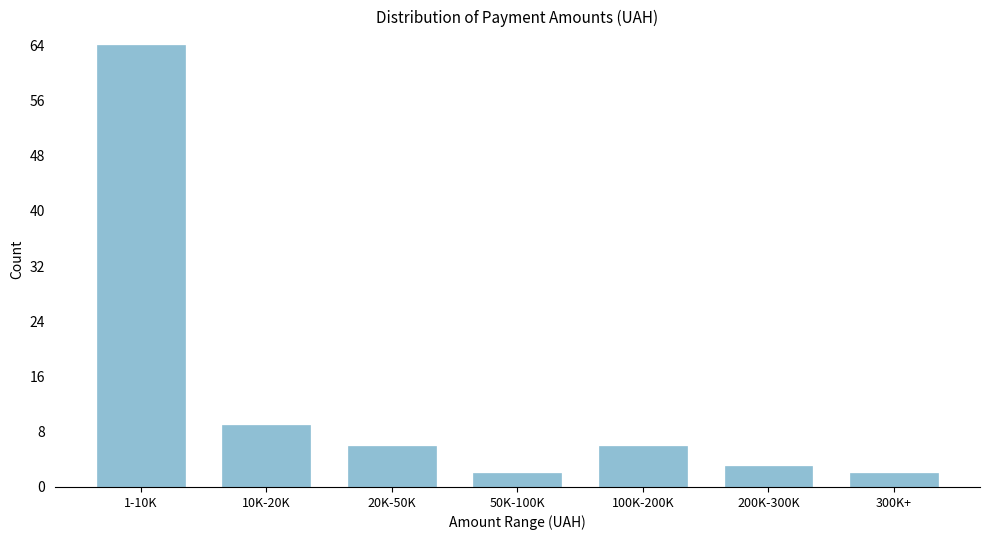

Reading right to left, extract all data points from this chart.

300K+=2	200K-300K=3	100K-200K=6	50K-100K=2	20K-50K=6	10K-20K=9	1-10K=64